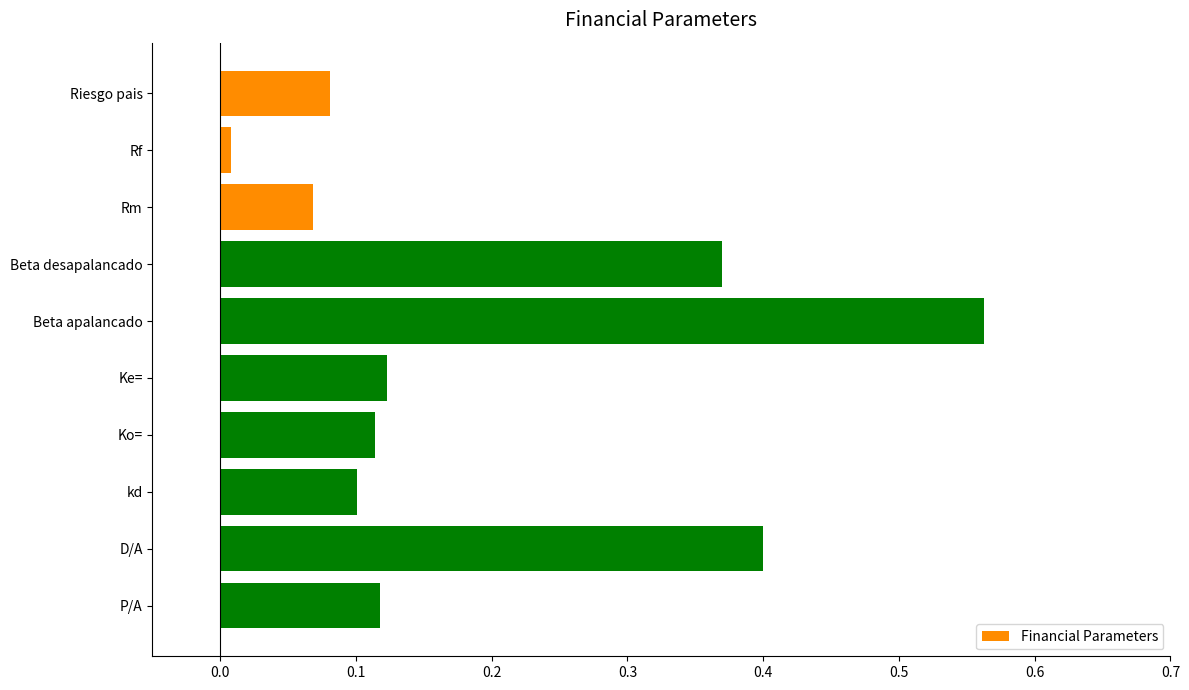

The value at D/A is 0.2. True or false?

False